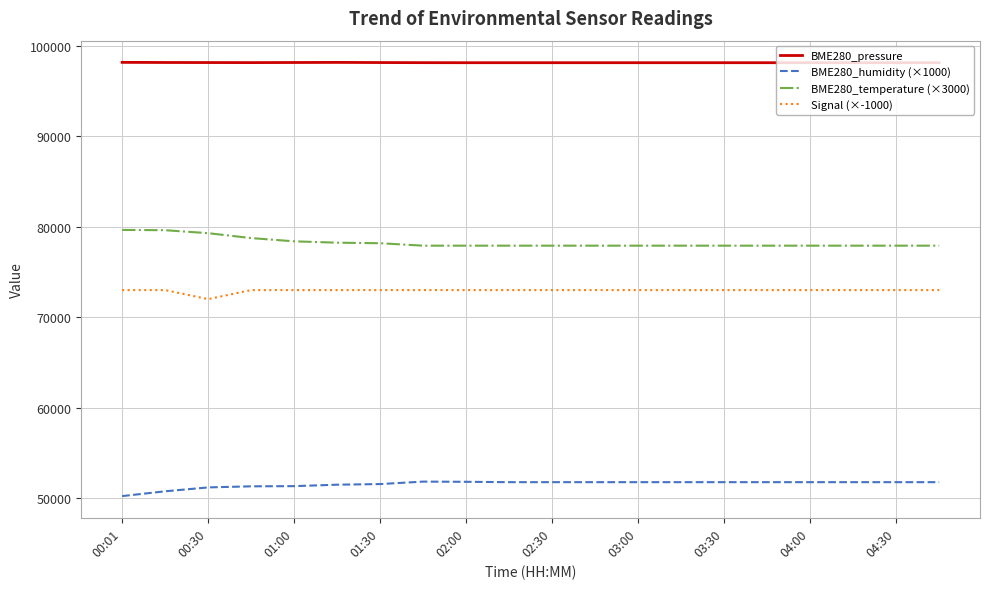

What is the greatest value displayed?

98171.9